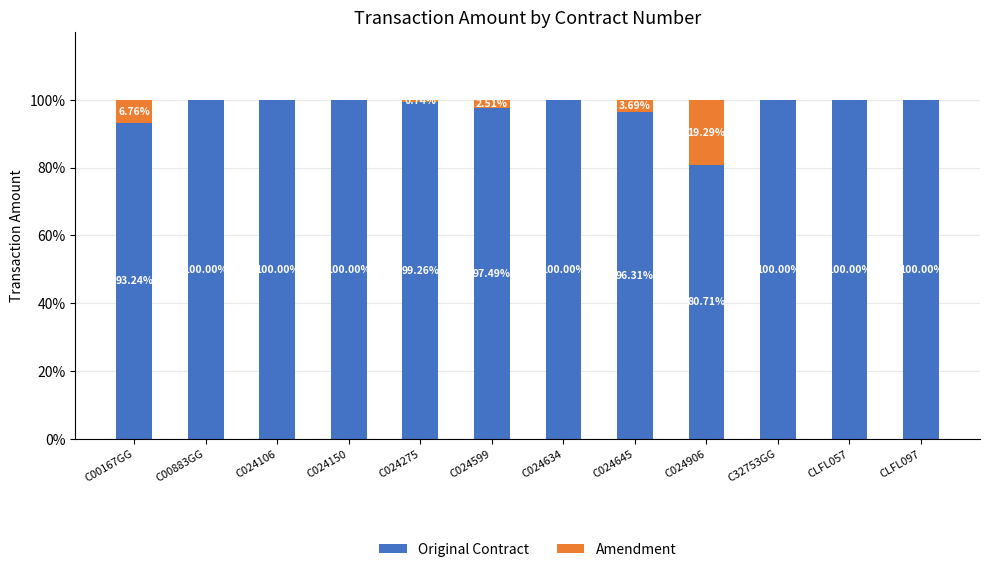

What is the sum of the Original Contract values at C32753GG and C024106?

200.0